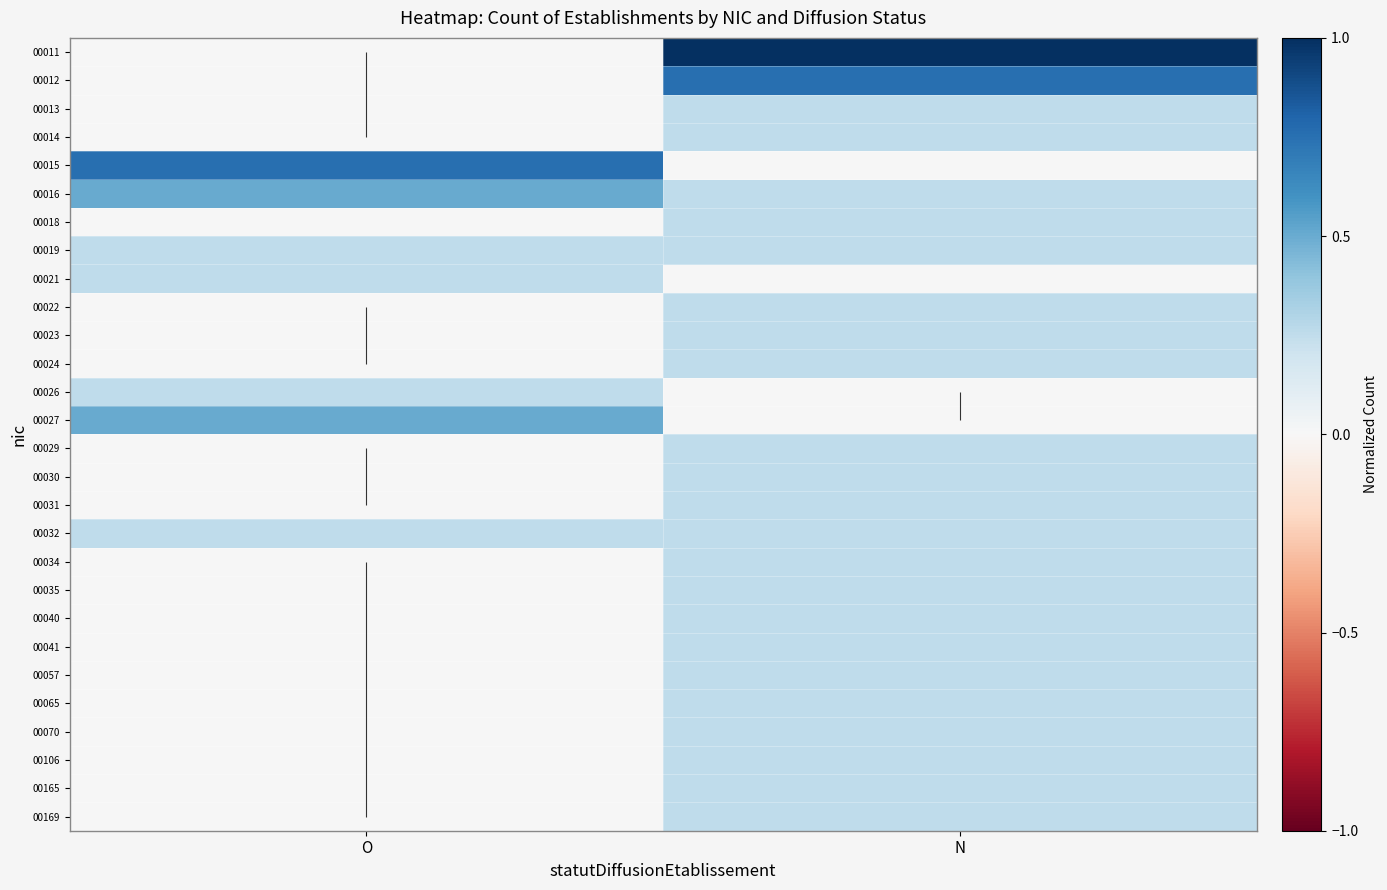

What is the difference between the 00070 values at N and O?

0.2